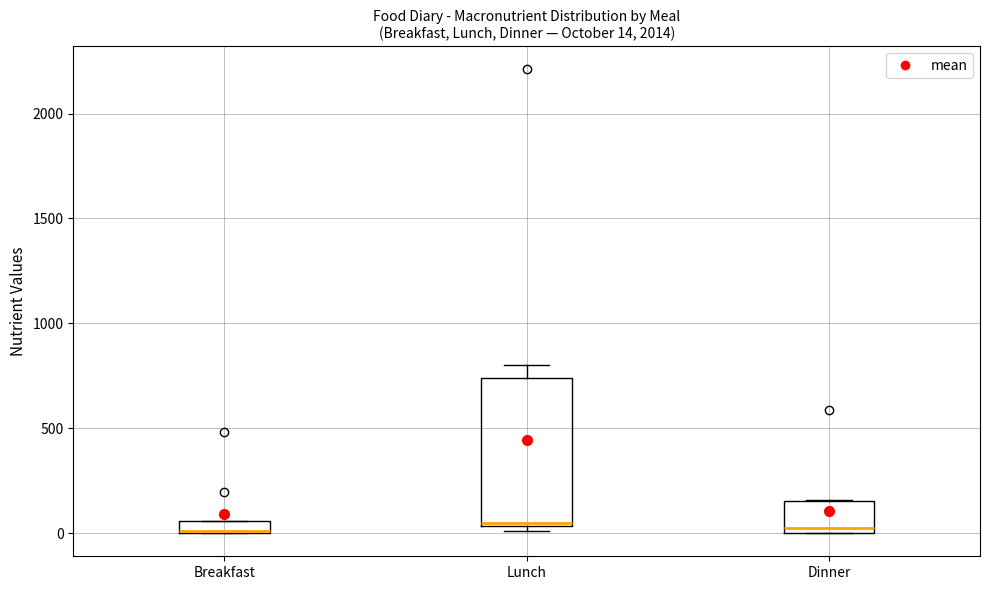

Comparing the boxes themselves (not the whiskers), which one is the tallest?

Lunch